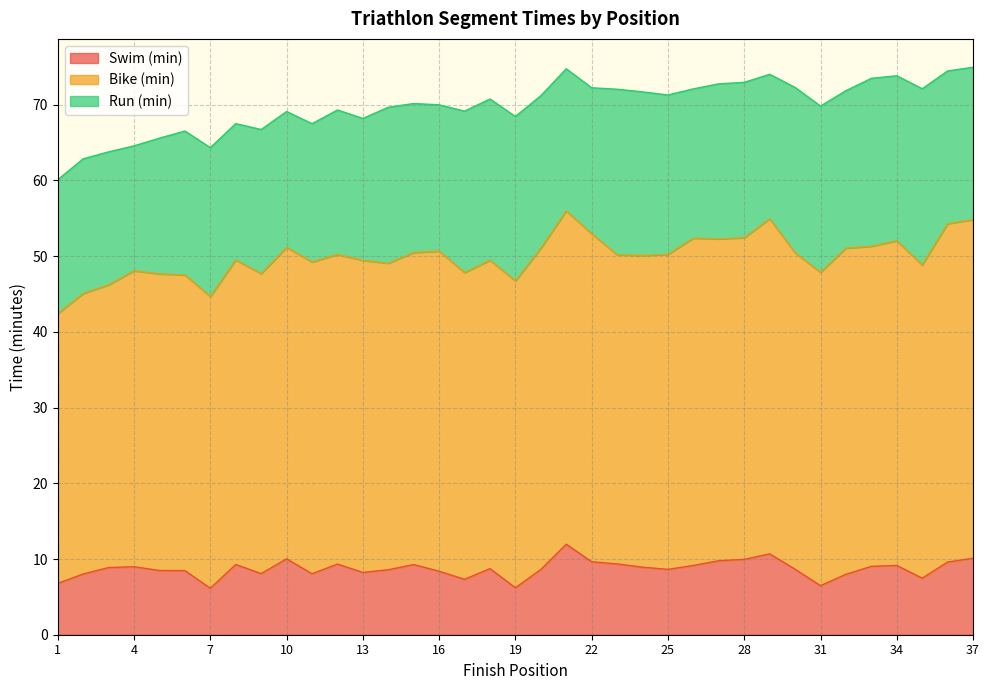

Reading left to right, extract all data points from this chart.

Swim (min): 1=6.8	2=8.0	3=8.9	4=9.0	5=8.5	6=8.5	7=6.1	8=9.3	9=8.1	10=10.0	11=8.1	12=9.3	13=8.2	14=8.6	15=9.3	16=8.4	17=7.3	18=8.7	19=6.2	20=8.6	21=11.9	22=9.6	23=9.3	24=8.9	25=8.6	26=9.2	27=9.8	28=9.9	29=10.7	30=8.7	31=6.5	32=8.0	33=9.0	34=9.2	35=7.5	36=9.6	37=10.1
Bike (min): 1=35.6	2=37.0	3=37.3	4=39.1	5=39.2	6=39.0	7=38.5	8=40.2	9=39.6	10=41.1	11=41.2	12=40.9	13=41.2	14=40.5	15=41.2	16=42.3	17=40.5	18=40.7	19=40.5	20=42.4	21=44.0	22=43.3	23=40.8	24=41.2	25=41.6	26=43.2	27=42.5	28=42.5	29=44.2	30=41.8	31=41.4	32=43.1	33=42.3	34=42.9	35=41.4	36=44.7	37=44.7
Run (min): 1=17.7	2=17.8	3=17.6	4=16.5	5=17.9	6=19.0	7=19.7	8=18.0	9=19.0	10=17.9	11=18.3	12=19.1	13=18.8	14=20.6	15=19.7	16=19.3	17=21.3	18=21.3	19=21.7	20=20.1	21=18.8	22=19.3	23=21.9	24=21.6	25=21.1	26=19.7	27=20.5	28=20.5	29=19.1	30=21.9	31=21.9	32=20.8	33=22.2	34=21.8	35=23.3	36=20.2	37=20.1